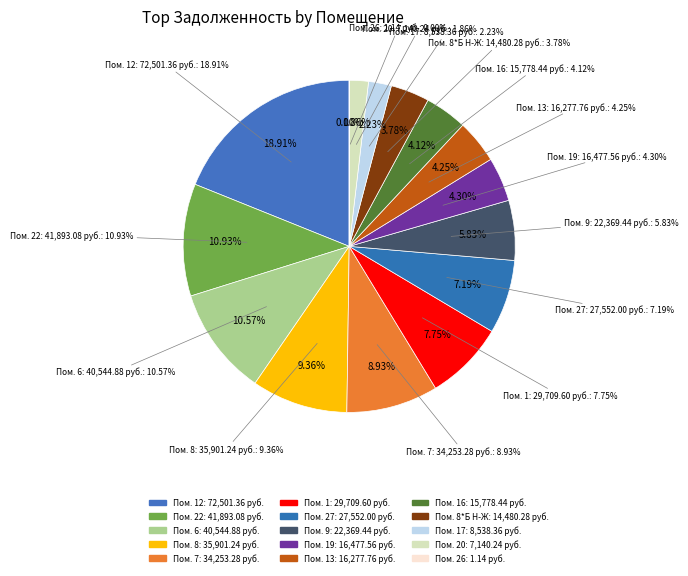

What is the smallest slice in the pie chart?

26